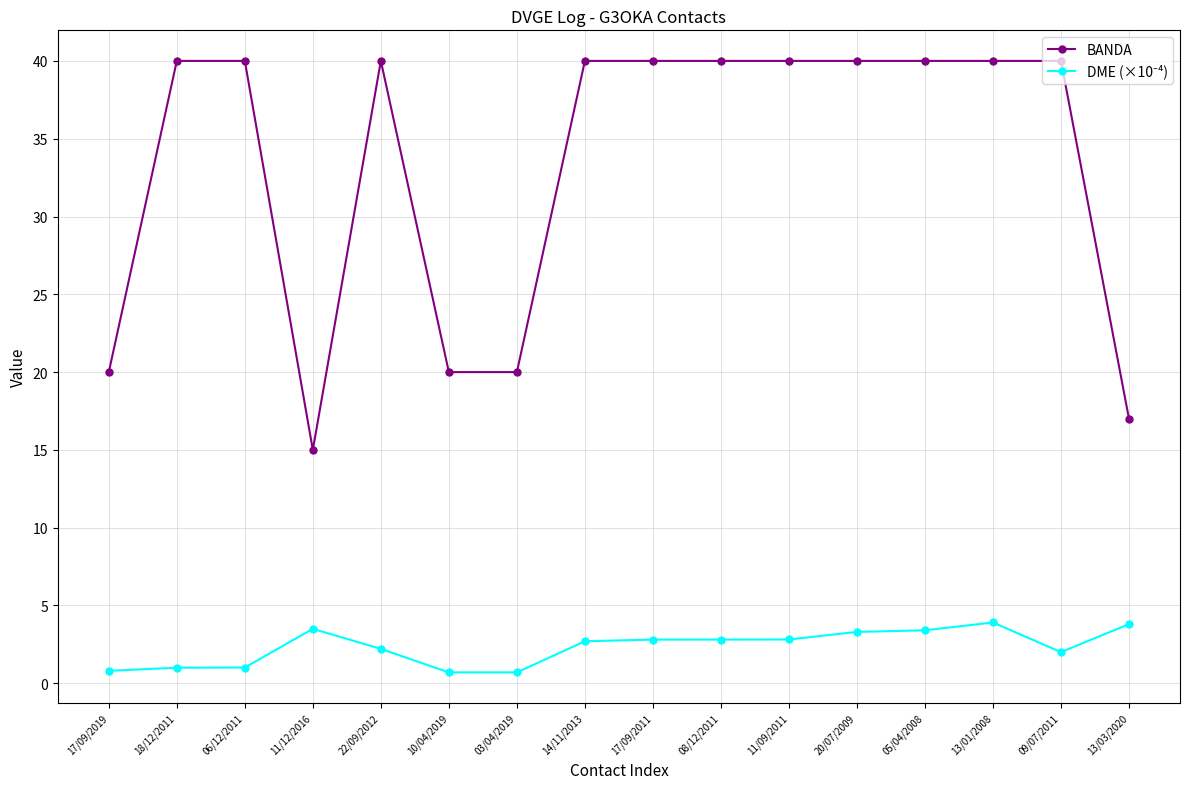

Which series has the largest range (max minus min)?

BANDA